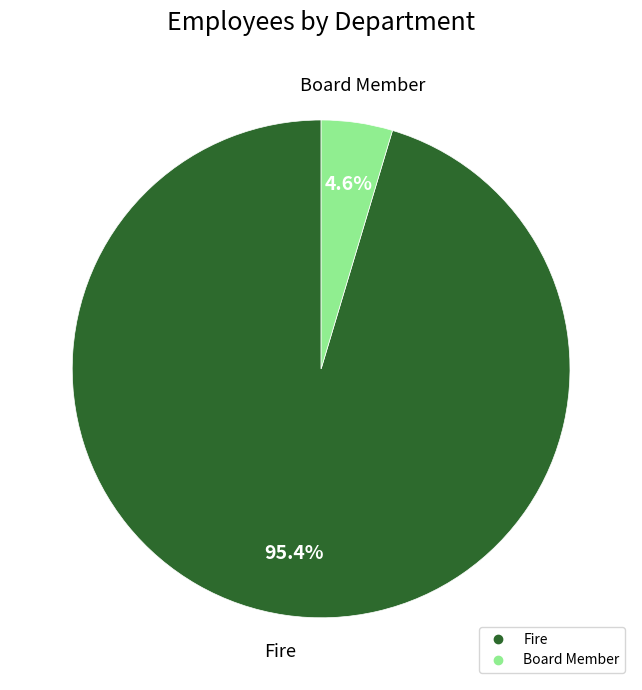

Is there a majority slice in this chart?

Yes